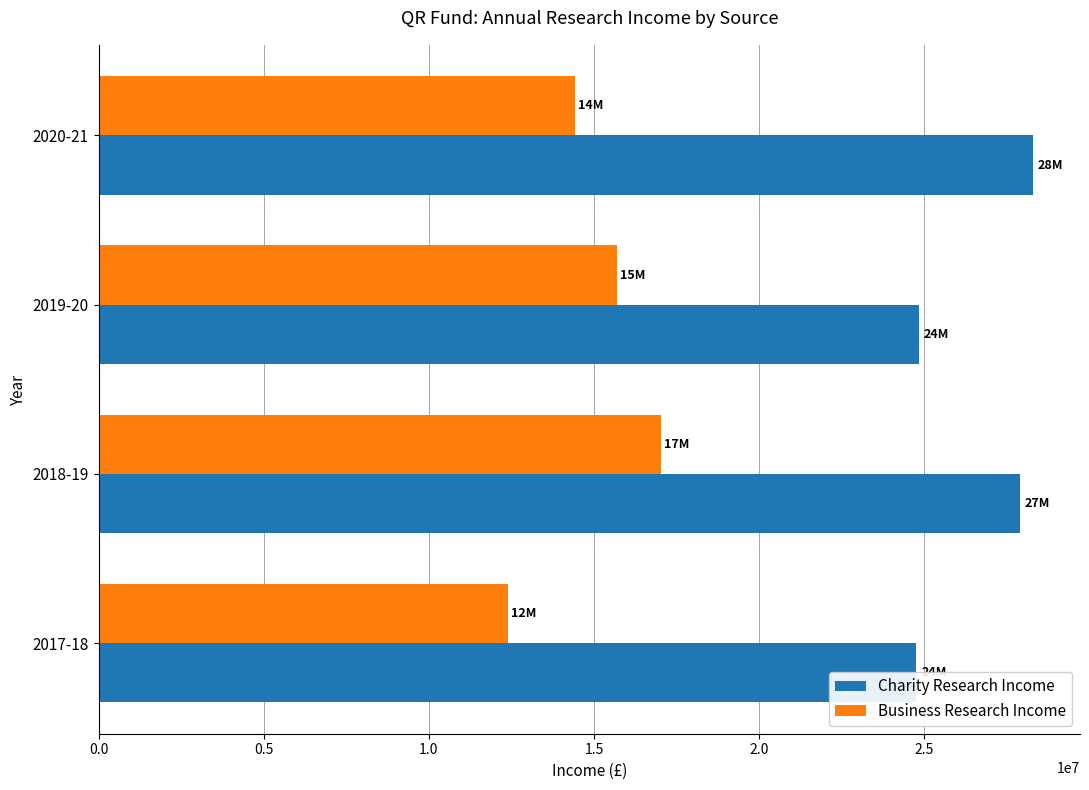

What is the average value of the Business Research Income series?

14884750